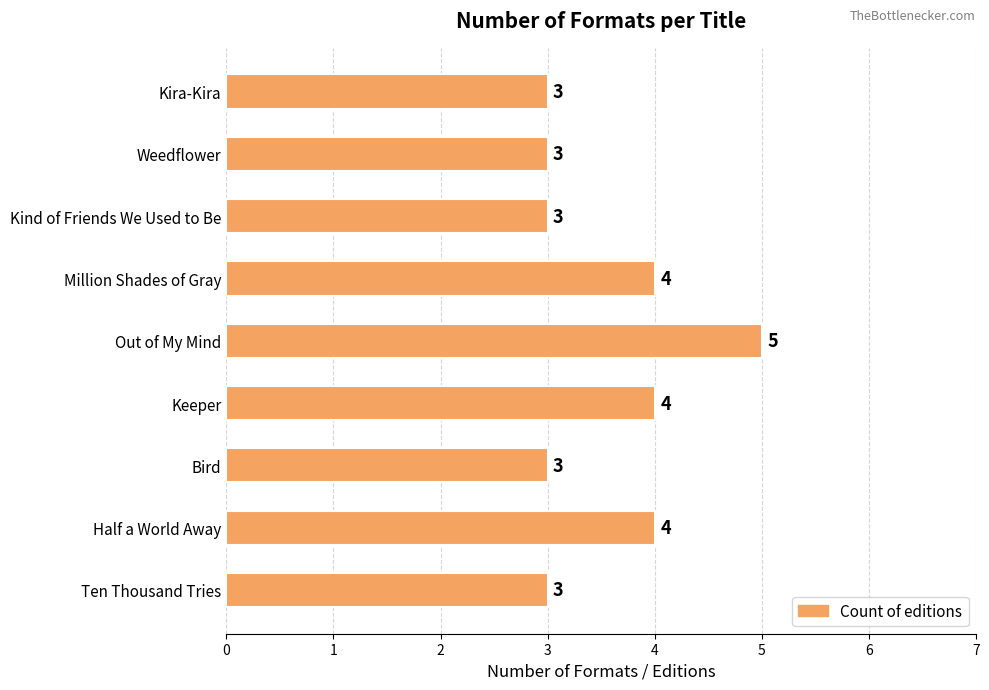

How many values are between 3 and 4?

8